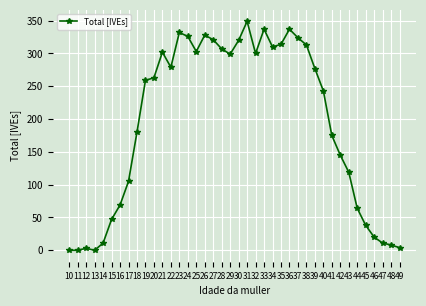

Is it true that the value at 11 is -150?

False